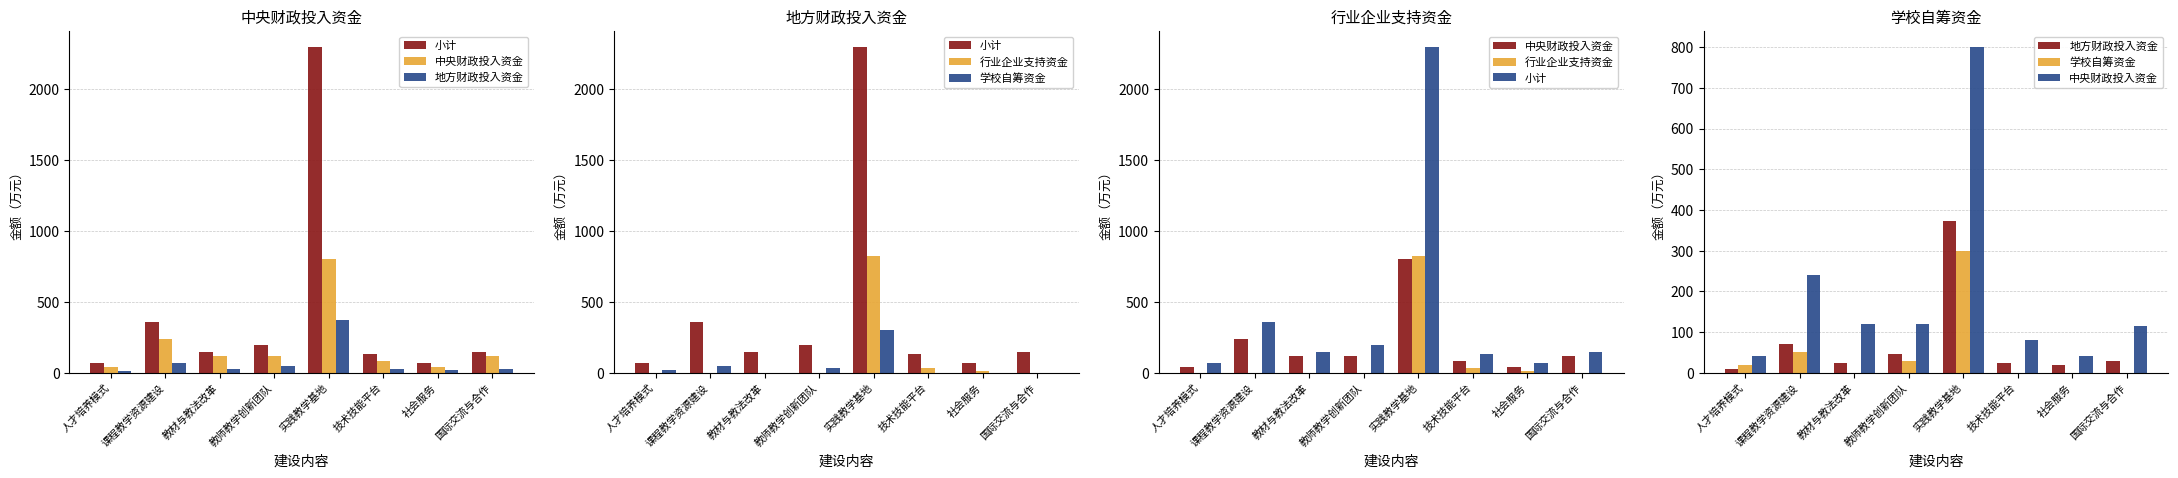

What is the difference between the highest and lowest values at 国际交流与合作?

145